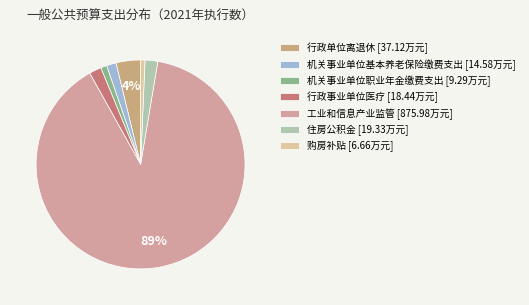

True or false: 工业和信息产业监管 accounts for 89% of the total.

True